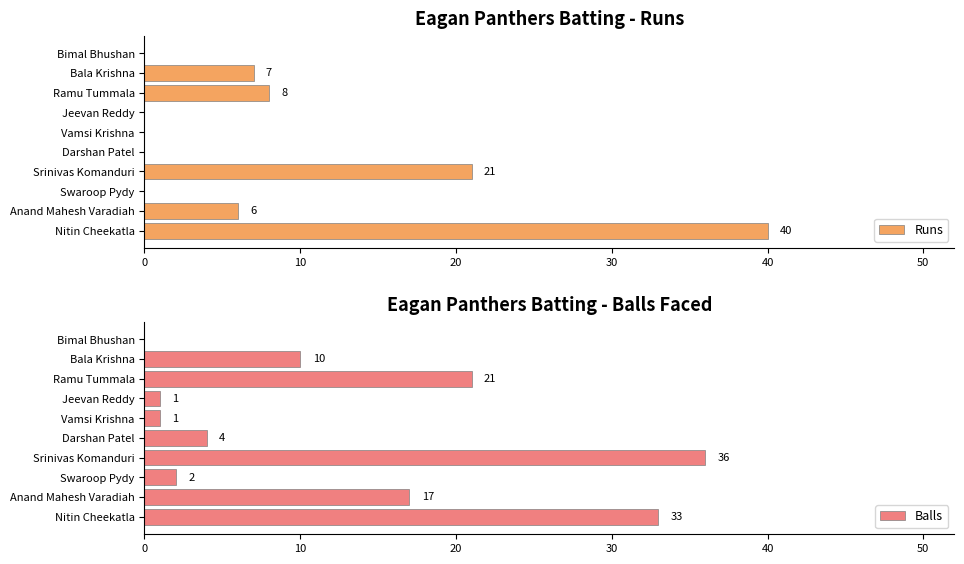

How many bars are there in each group?

2